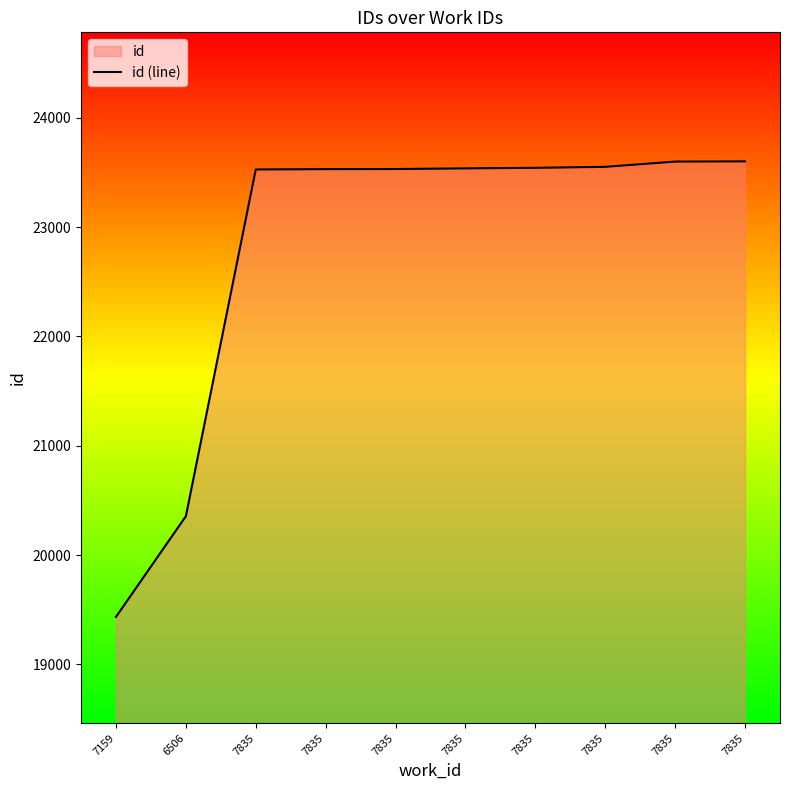

The value at 7835 is 23551. True or false?

True